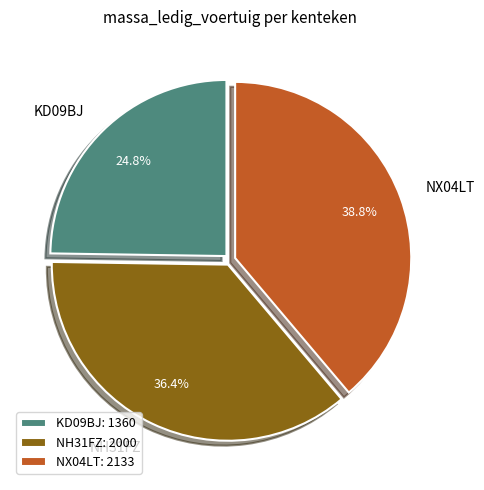

Combined, what portion of the pie is KD09BJ and NX04LT?

63.6%